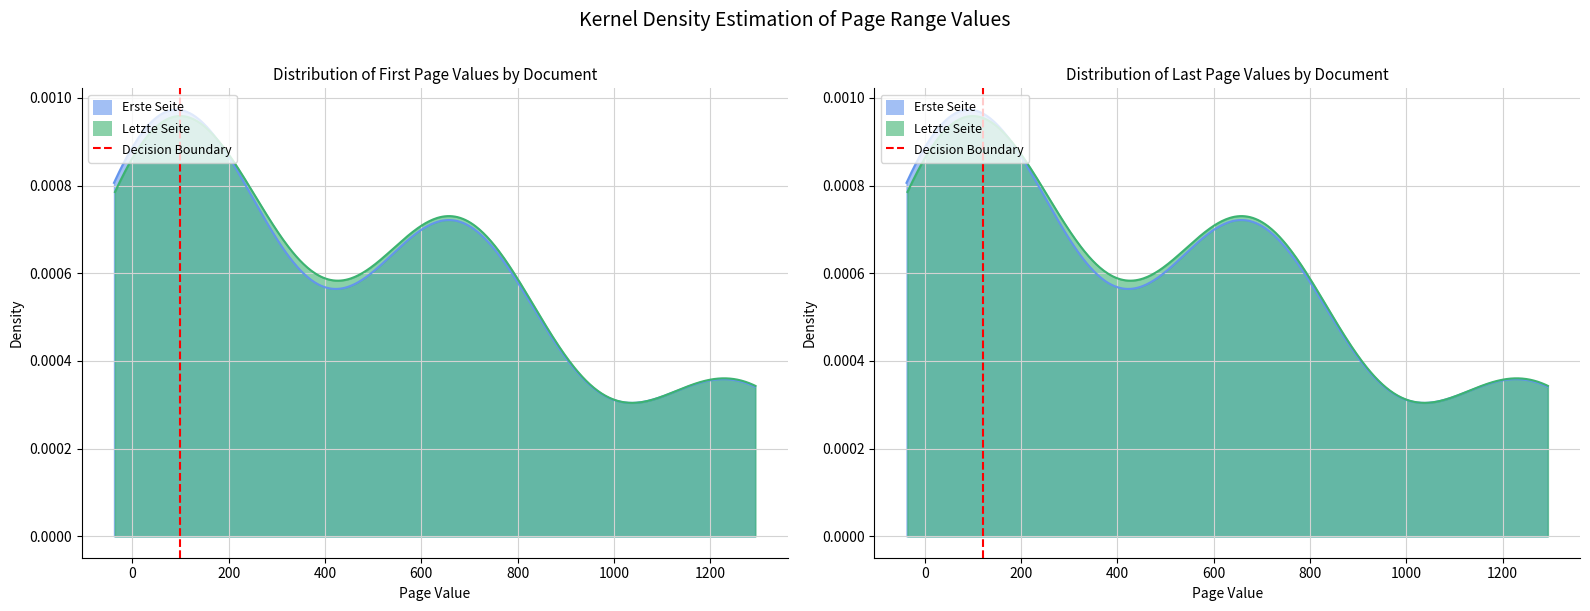

How many positive values are there?

1